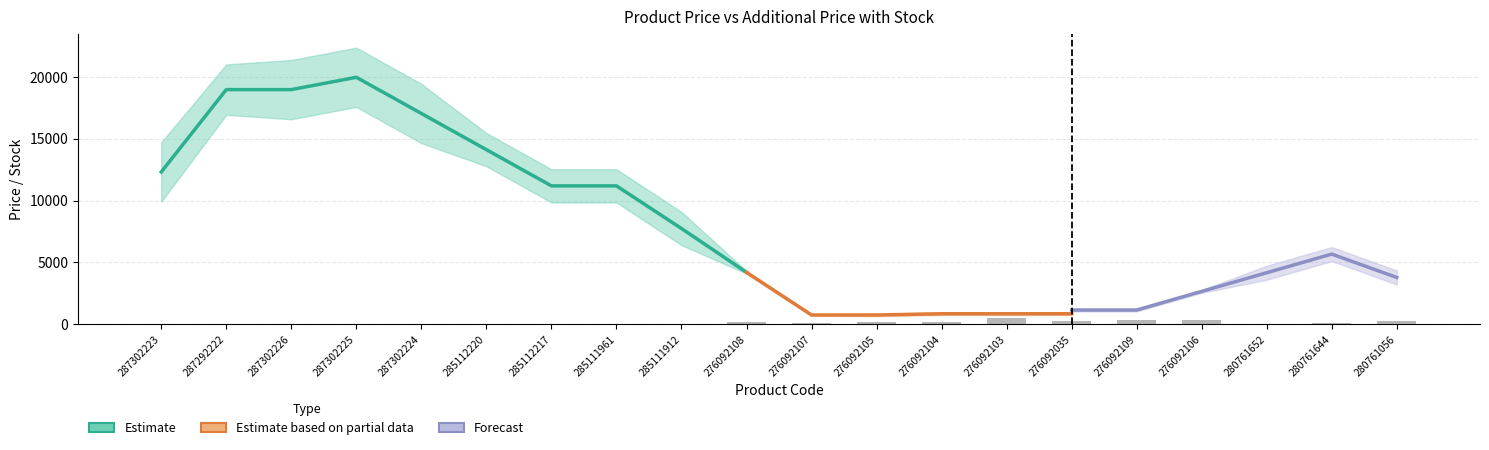

Rank the categories by Залишок value from lowest to highest.

287292222, 287302224, 287302225, 287302226, 287302223, 285111912, 285112220, 285112217, 285111961, 280761652, 276092107, 280761644, 276092105, 276092104, 276092108, 276092035, 280761056, 276092109, 276092106, 276092103